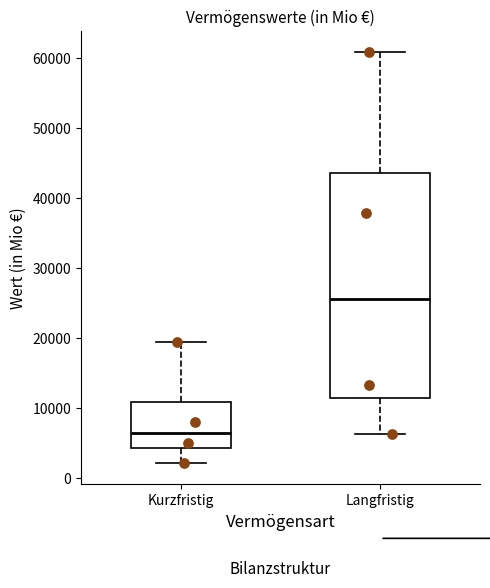

Comparing the boxes themselves (not the whiskers), which one is the tallest?

Langfristig